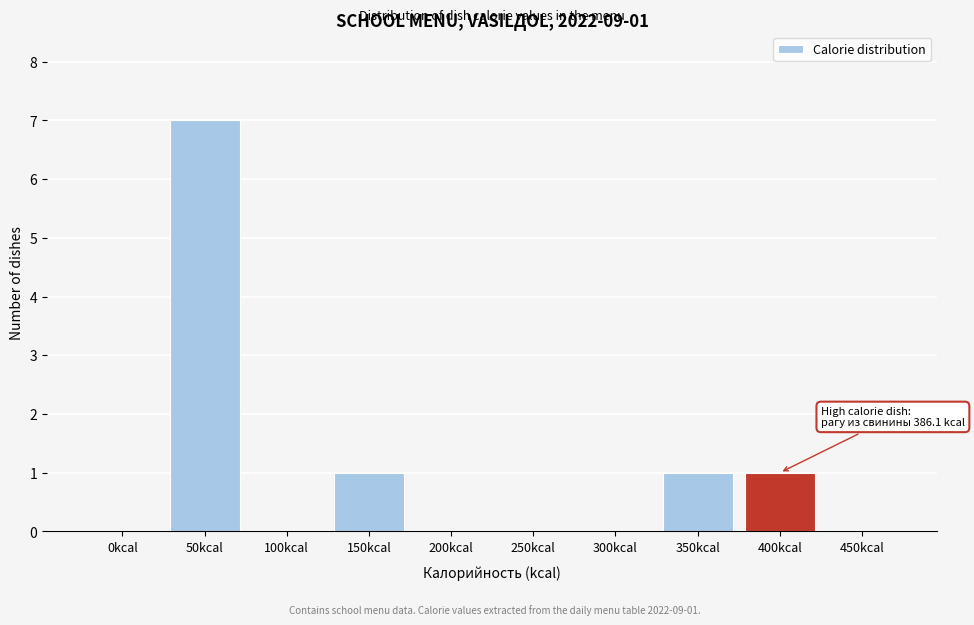

Reading left to right, what are all the values shown in this chart?

0kcal=0	50kcal=7	100kcal=0	150kcal=1	200kcal=0	250kcal=0	300kcal=0	350kcal=1	400kcal=1	450kcal=0